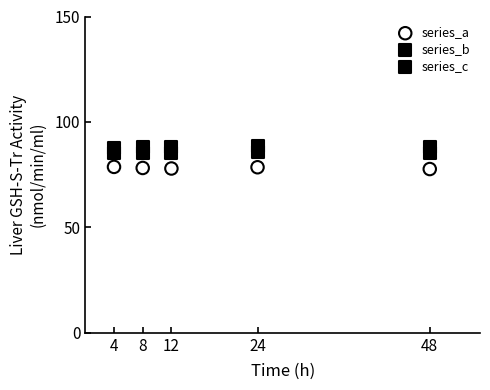

Which series reaches the minimum Y coordinate?

series_a